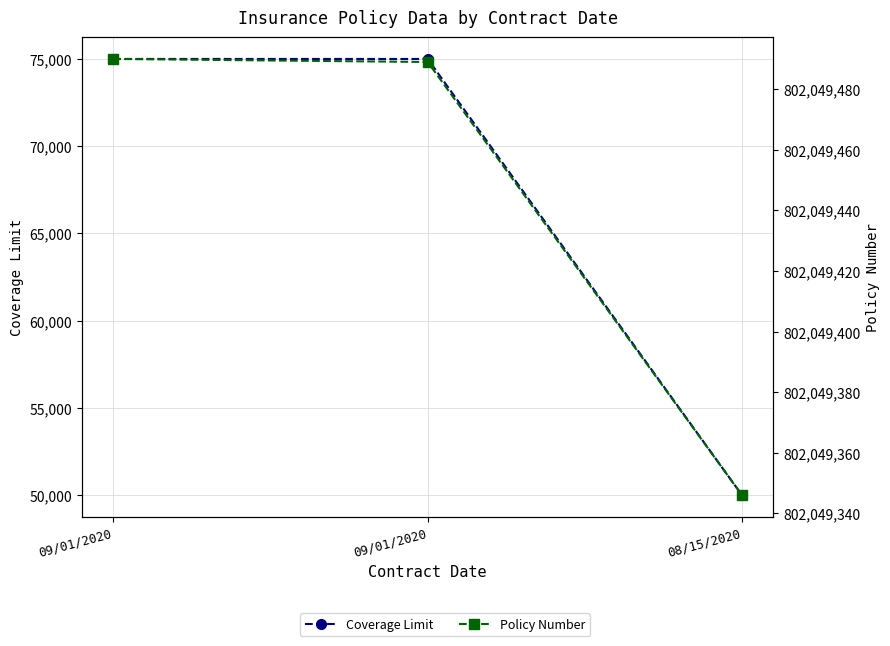

Between 09/01/2020 and 08/15/2020, which is larger?

09/01/2020